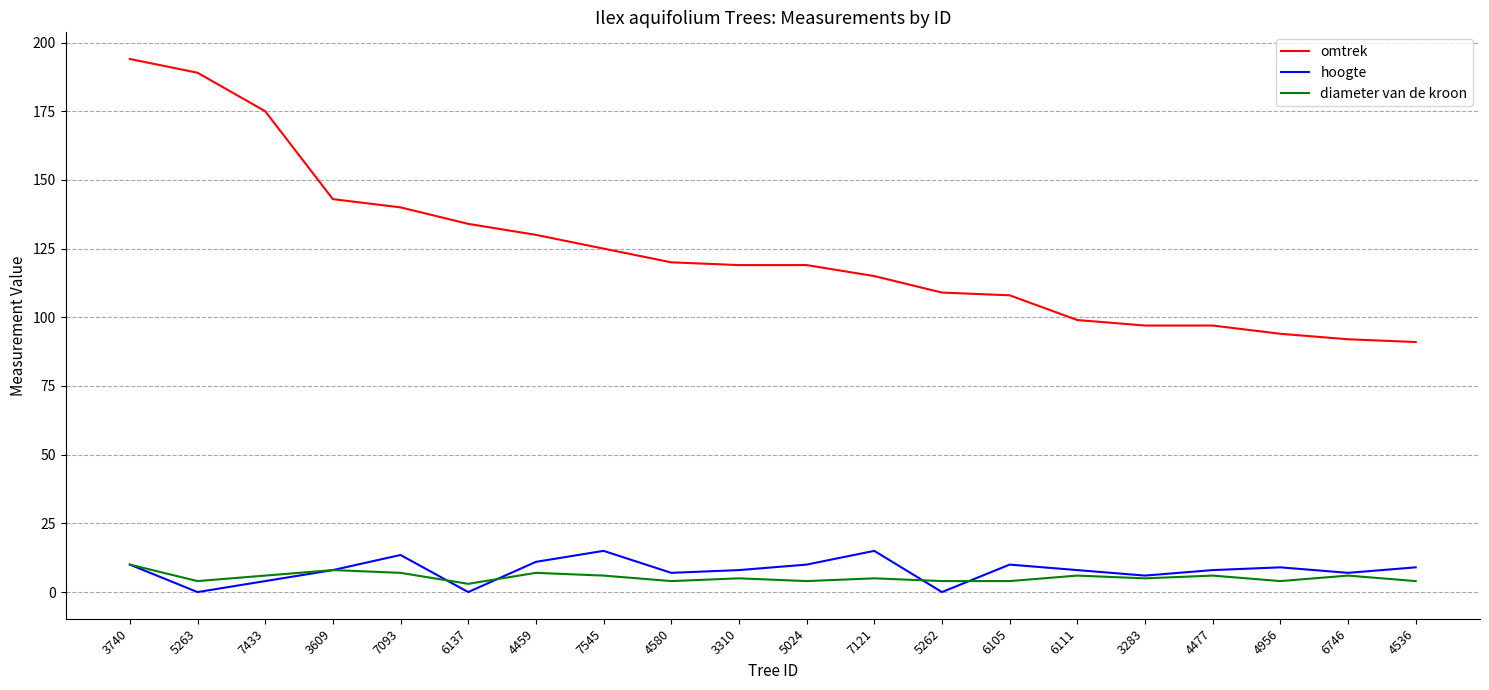

List the series in order of their peak value, lowest first.

diameter van de kroon, hoogte, omtrek